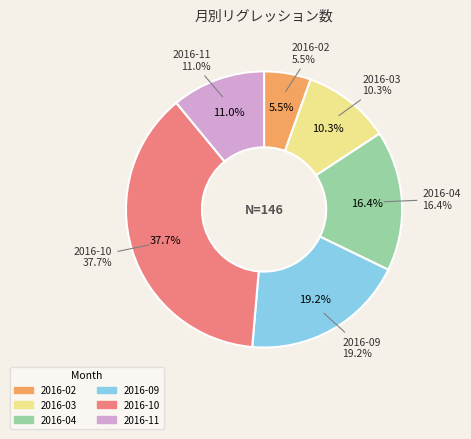

Which slice is the smallest?

2016-02